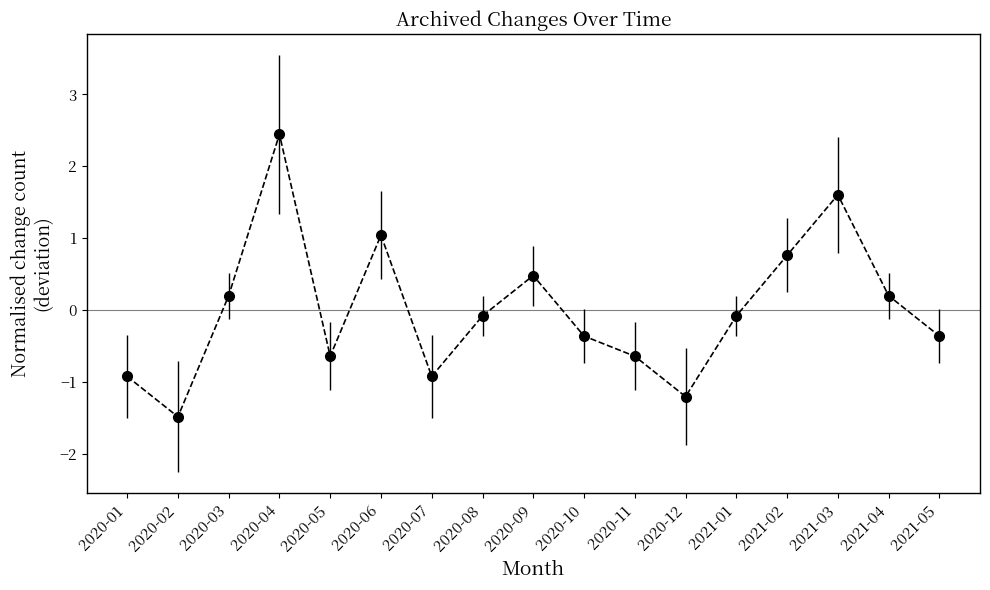

Reading left to right, list all the values displayed in this chart.

-0.9	-1.5	0.2	2.4	-0.6	1.0	-0.9	-0.1	0.5	-0.4	-0.6	-1.2	-0.1	0.8	1.6	0.2	-0.4